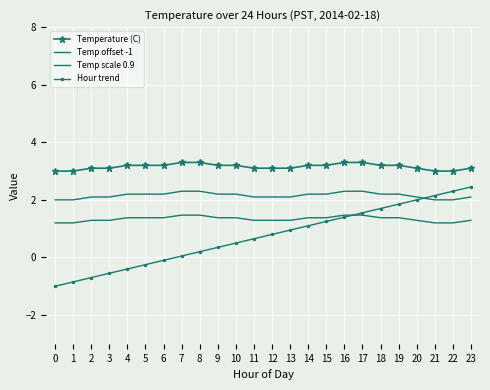

Is the value of Temperature (C) at 6 greater than the value of Temp scale 0.9 at 20?

Yes